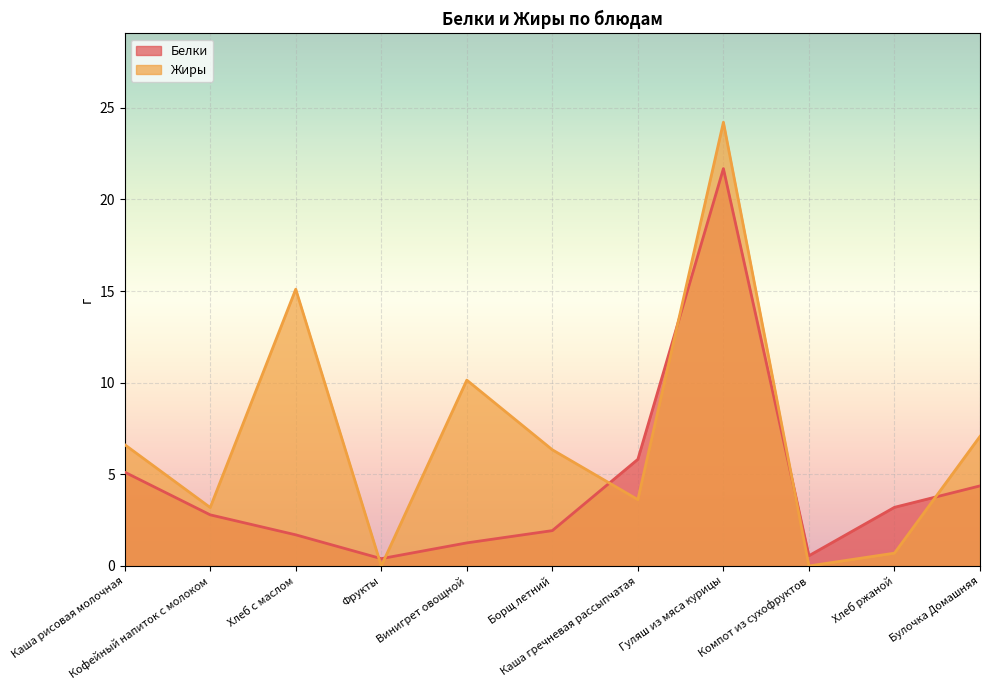

Which has a higher value, Фрукты or Хлеб ржаной?

Хлеб ржаной